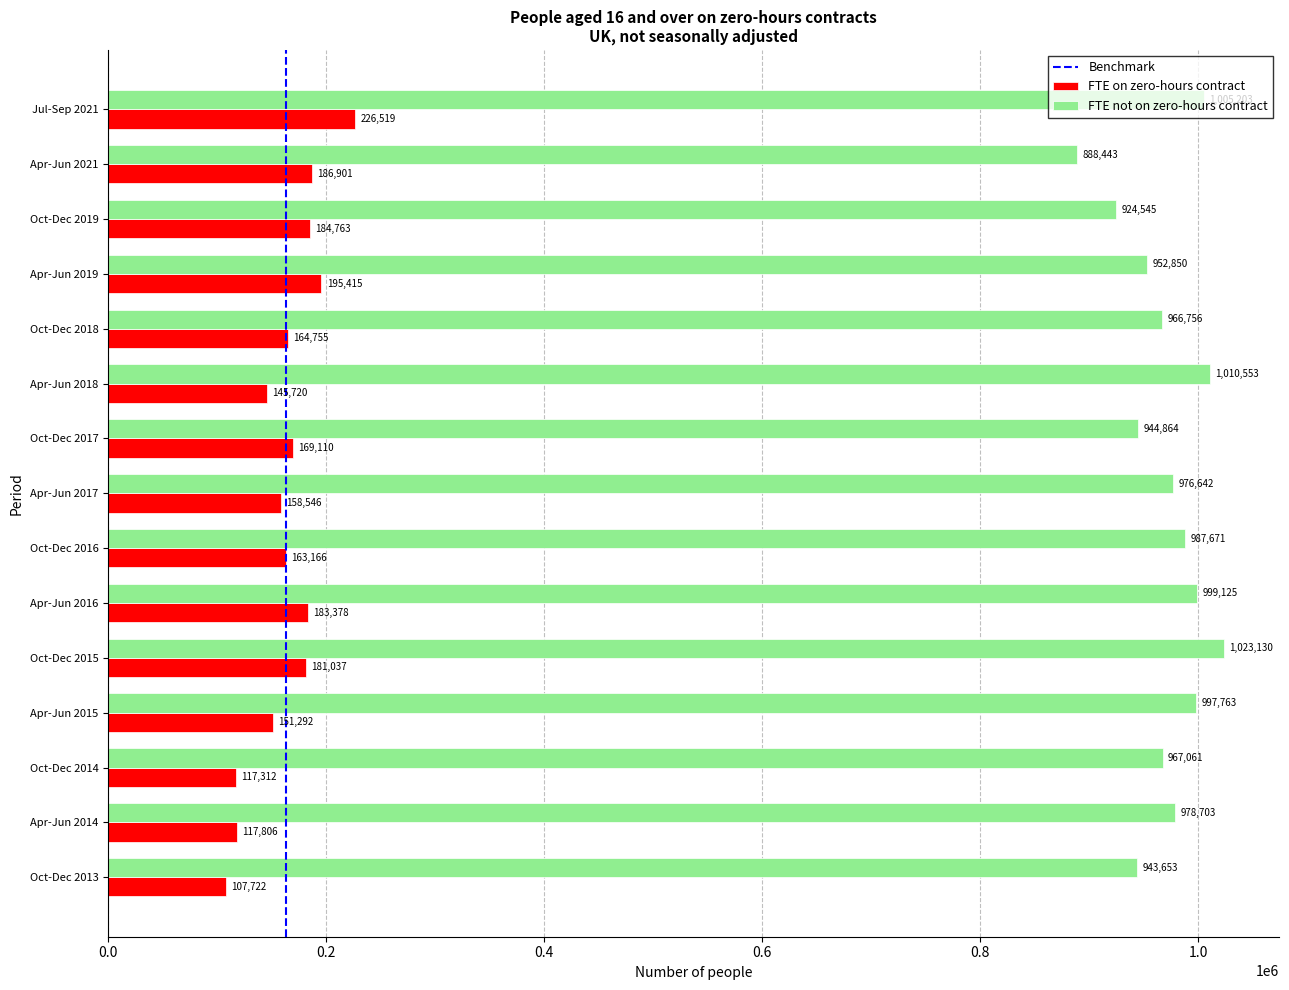

What is the average value of the FTE on zero-hours contract series?

163563